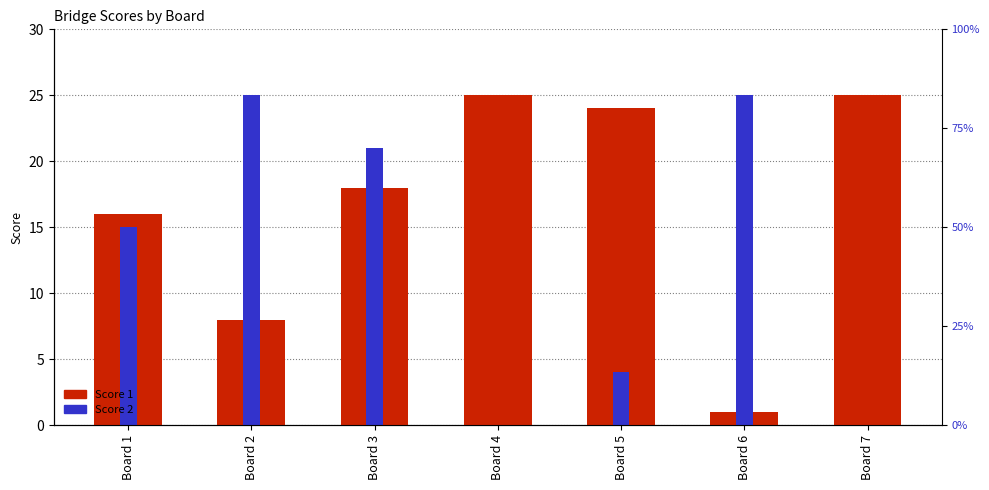

How many values in the Score 1 series are below 18?

3